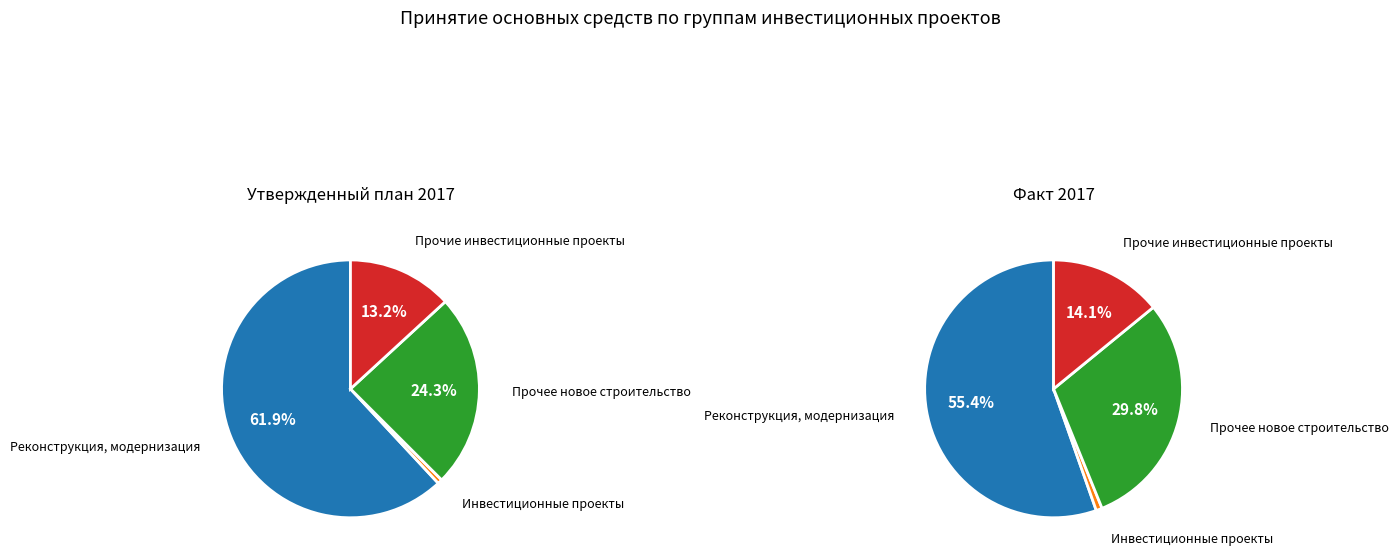

Approximately how many times larger is the value at Прочее новое строительство compared to Реконструкция, модернизация?

0.4